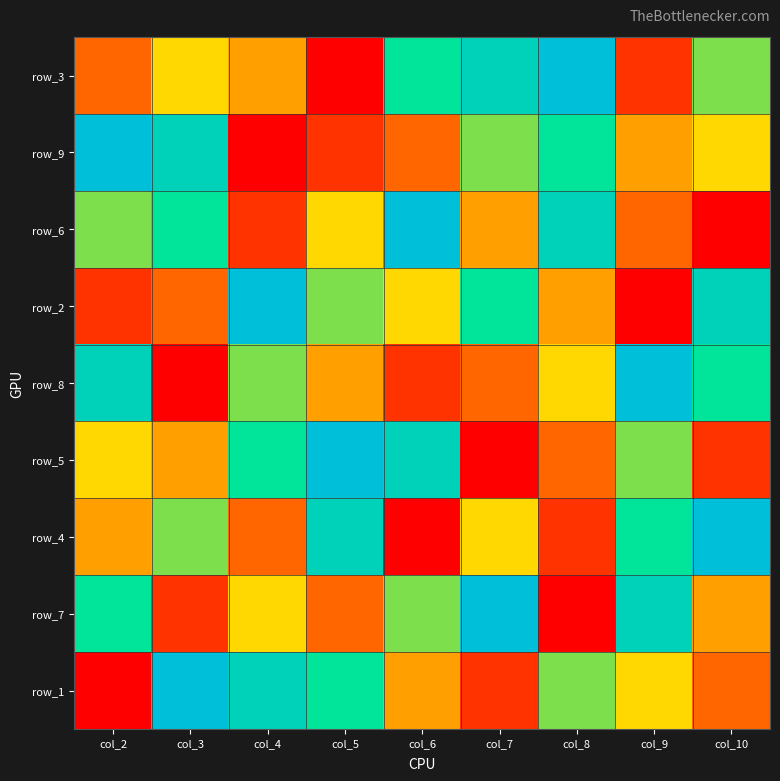

What is the sum of all row_7 values?

45